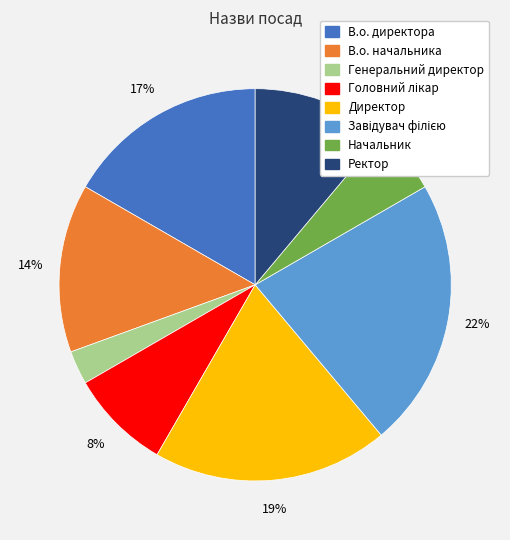

How many slices are in this pie chart?

8